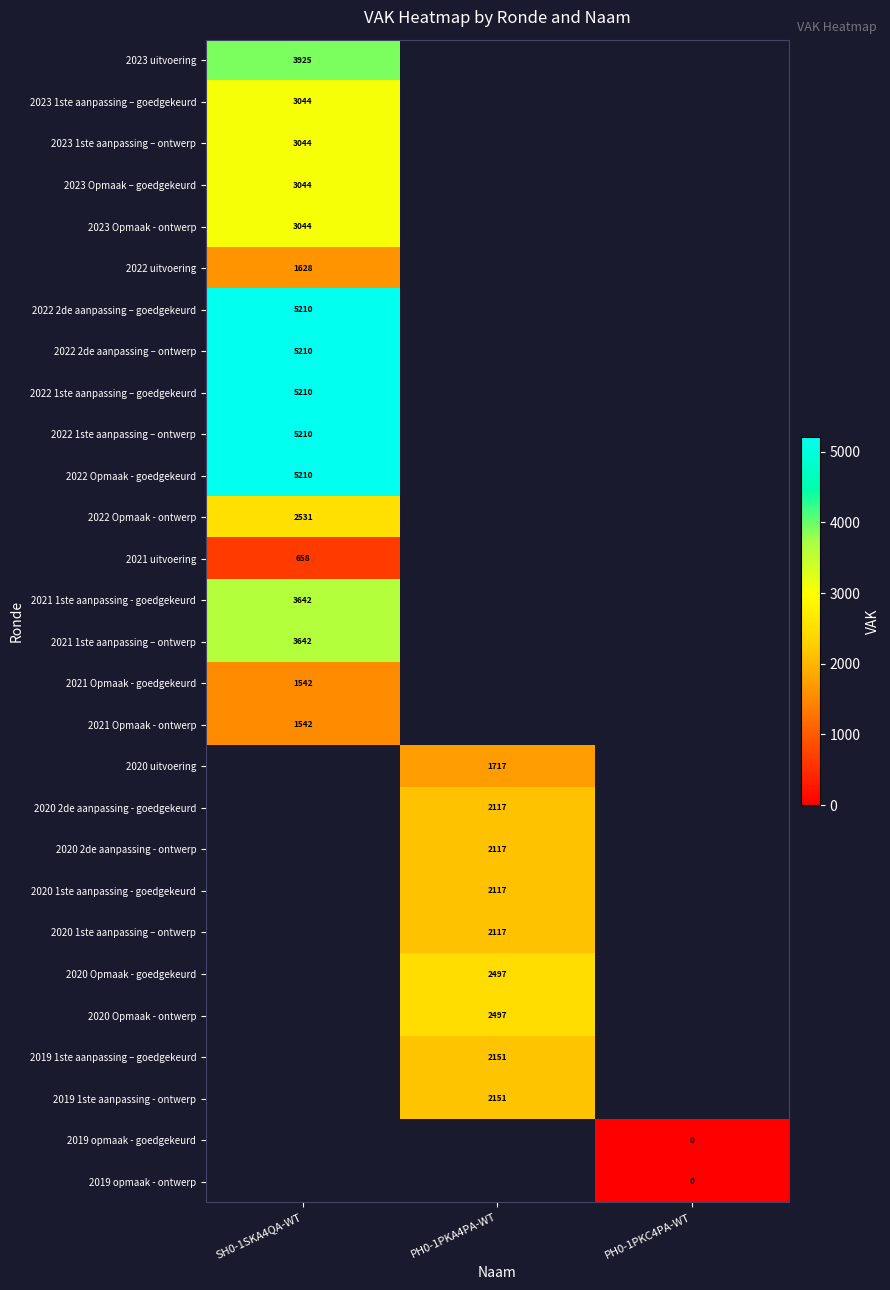

True or false: 2019 1ste aanpassing - ontwerp has a value of 3563 at PH0-1PKA4PA-WT.

False